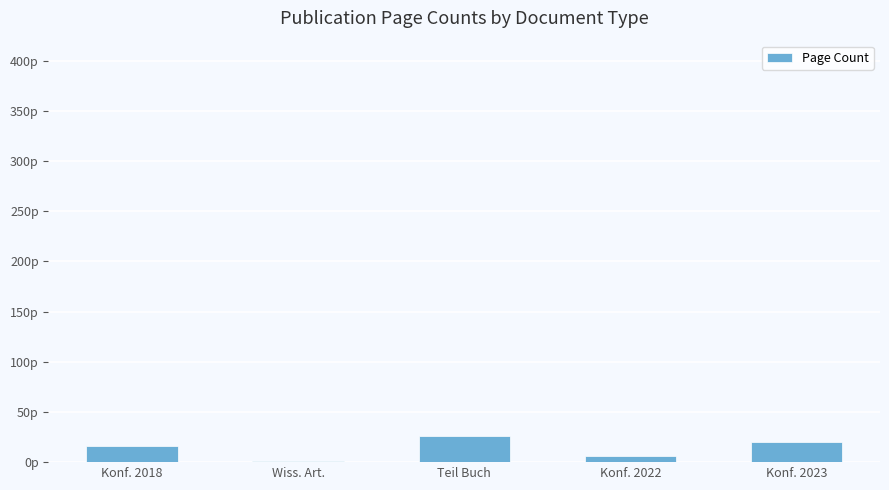

The value at Konf. 2023 is 20. True or false?

True